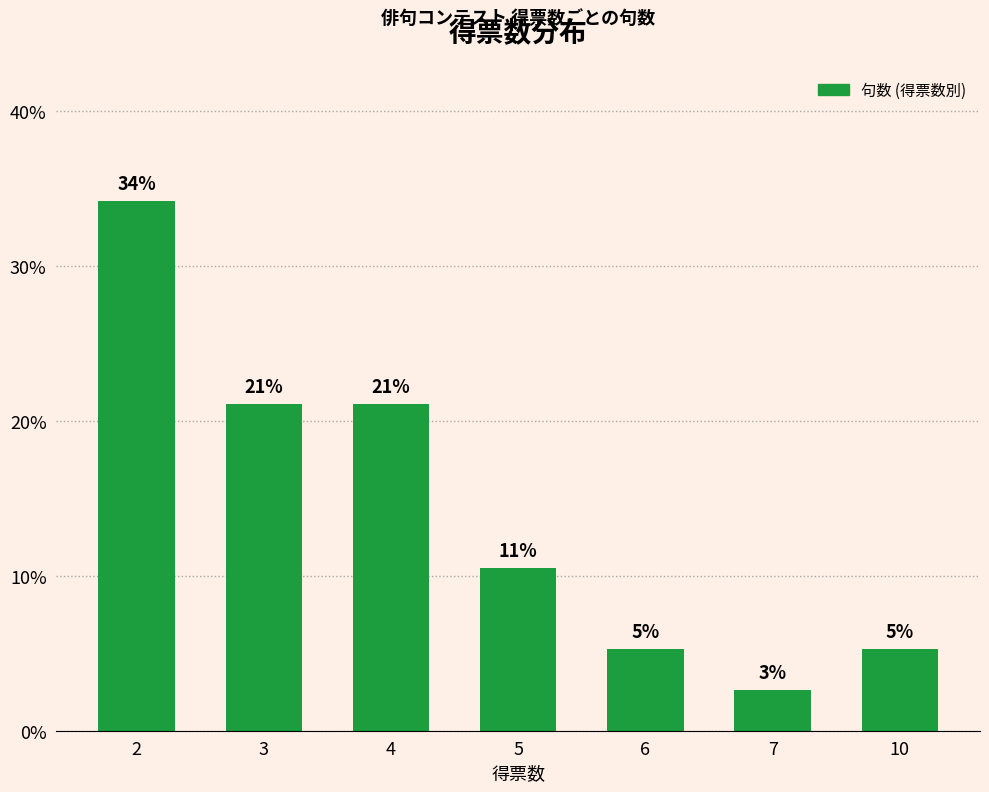

Reading right to left, extract all data points from this chart.

10=0.1	7=0.0	6=0.1	5=0.1	4=0.2	3=0.2	2=0.3